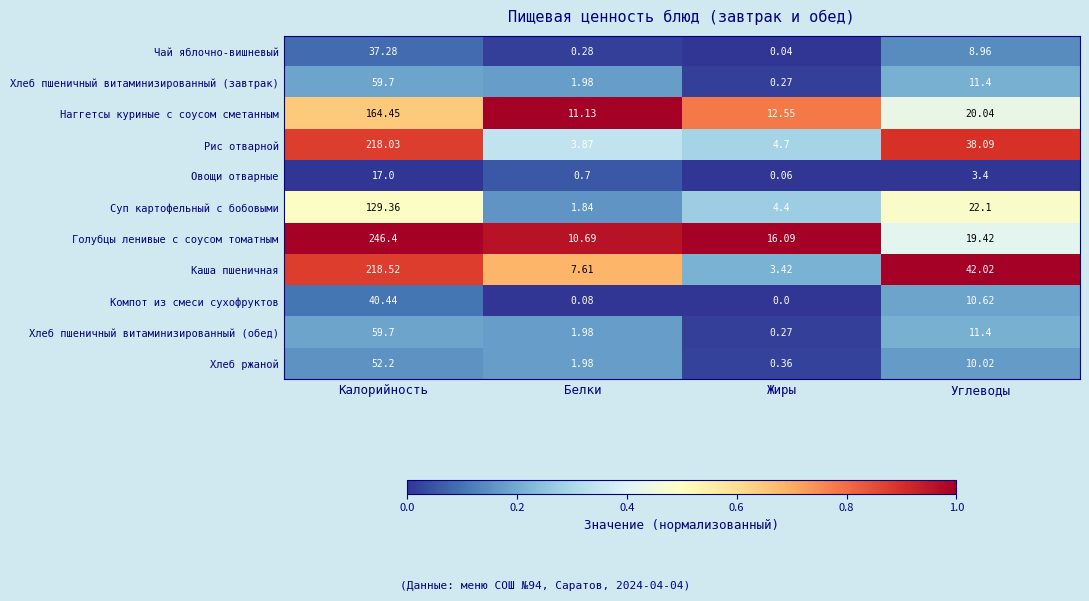

Which series changed the most between Калорийность and Углеводы?

Голубцы ленивые с соусом томатным